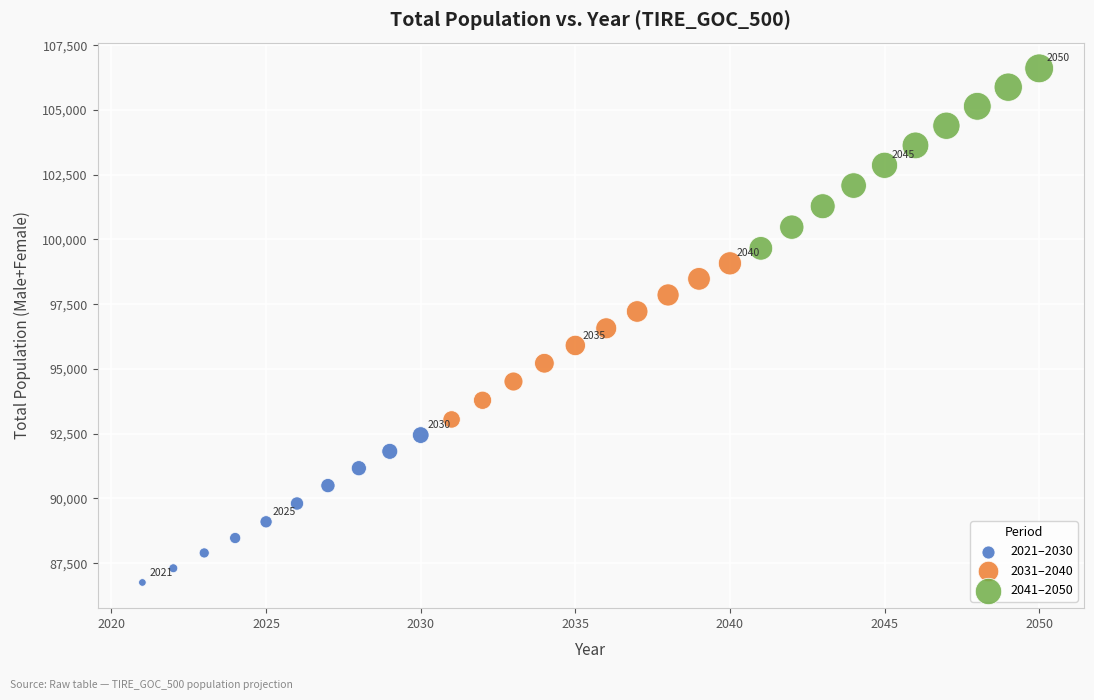

Which series contains the highest Y value?

2041–2050